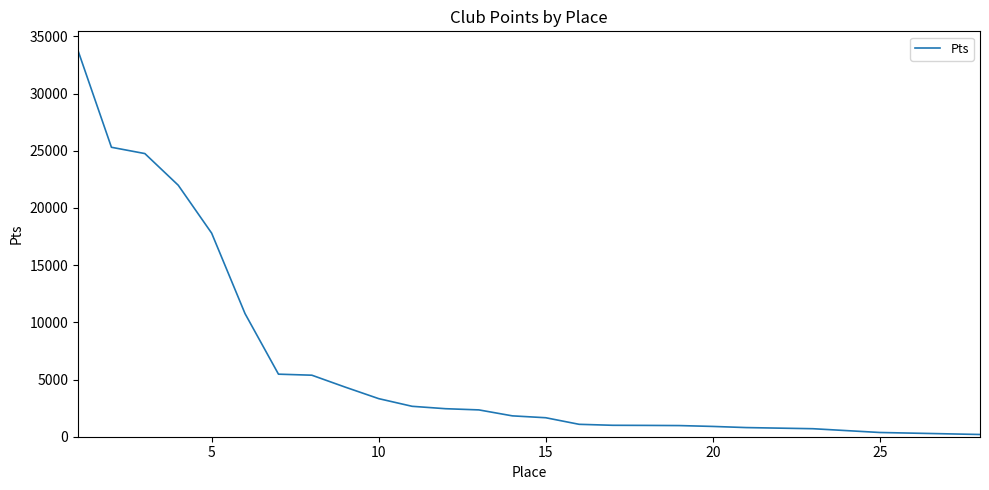

What is the maximum value shown in the chart?

33760